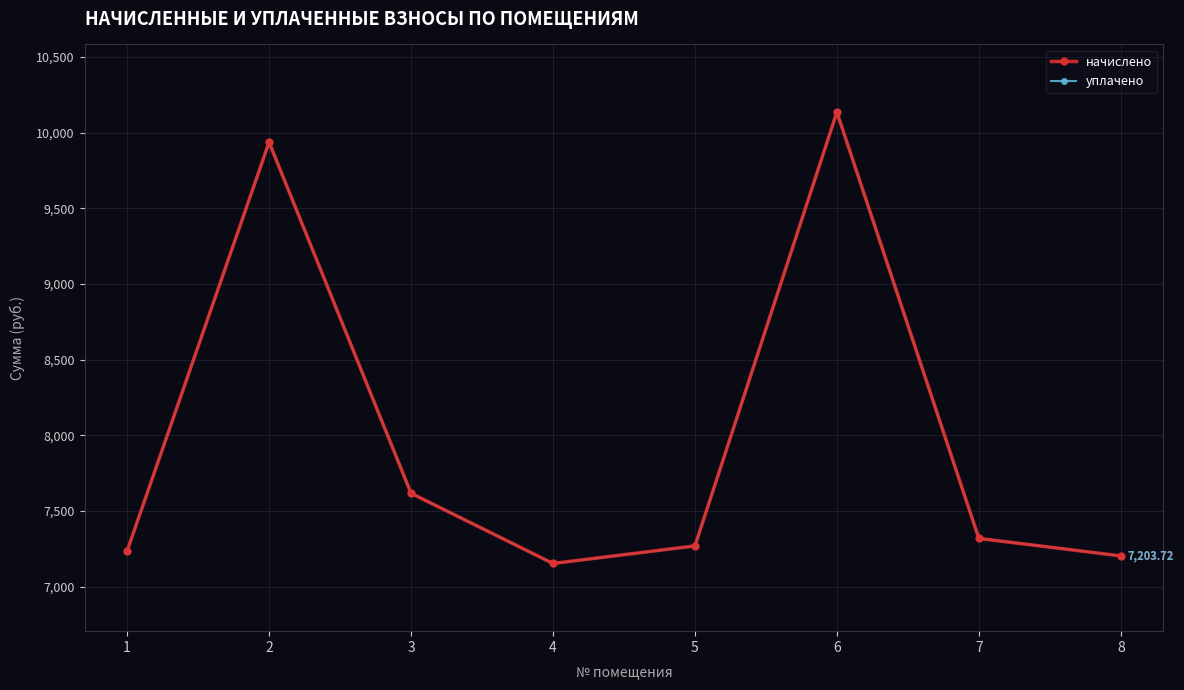

Is this an area chart (filled region under the line)?

No